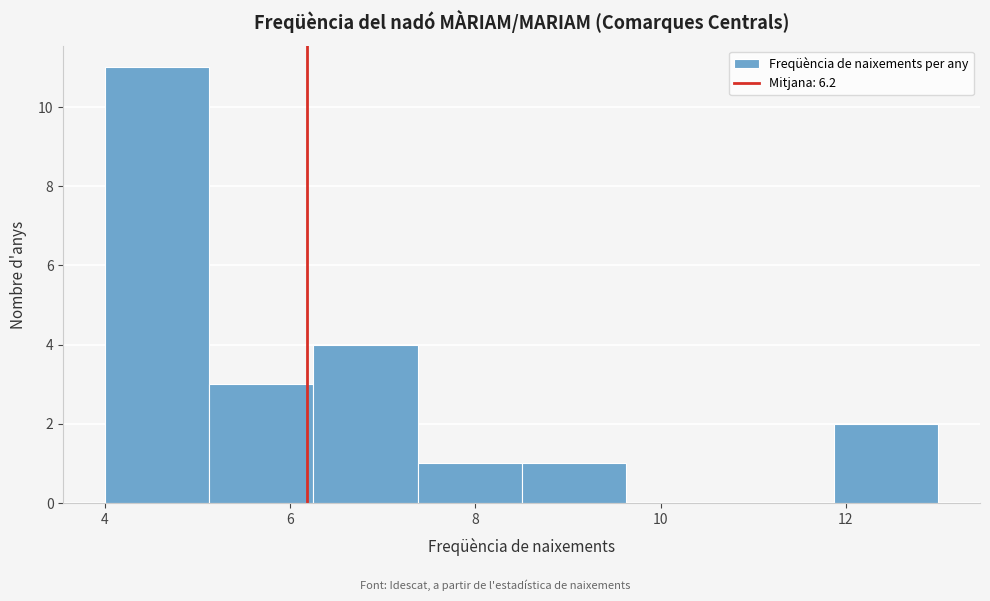

Reading left to right, list every bar in this chart as the range it spans on the x-axis followed by its height. Neither the bar edges nor the heights are printed on the chart, so give them approximately, as read against the axes.

4.0 to 5.2: 11
5.2 to 6.2: 3
6.2 to 7.4: 4
7.4 to 8.6: 1
8.6 to 9.6: 1
9.6 to 10.8: 0
10.8 to 11.8: 0
11.8 to 13.0: 2